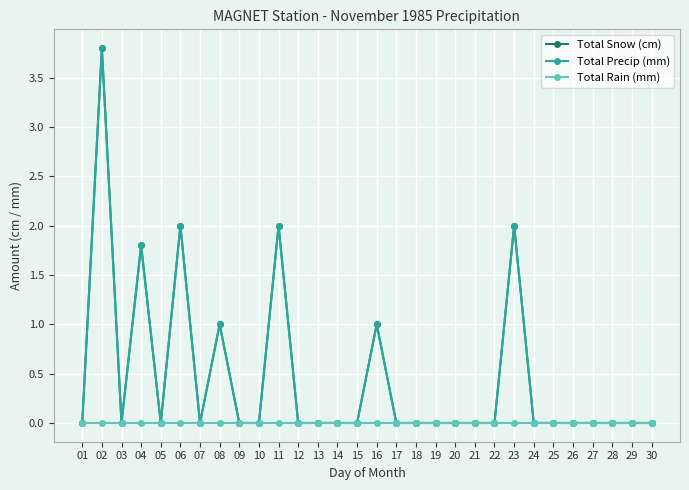

At which label is Total Snow (cm) closest to 1?

08